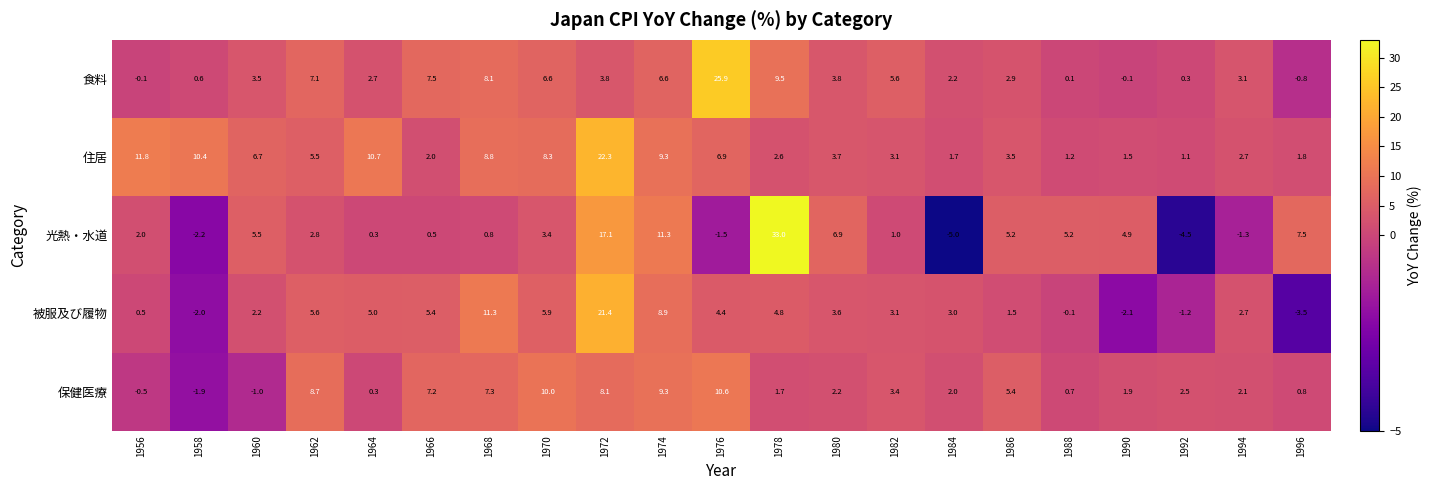

At which category is the sum across all series the highest?

1972